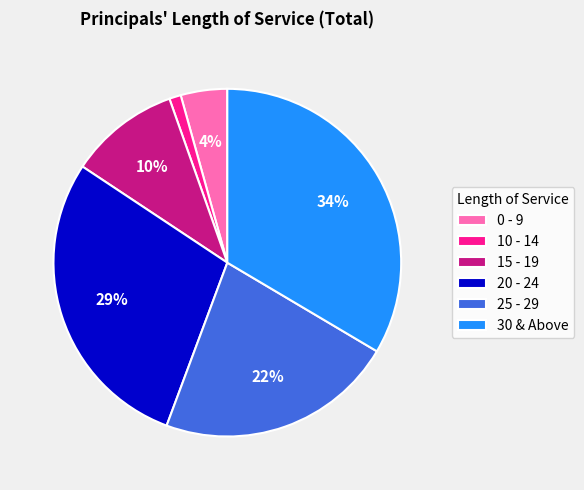

To the nearest percent, what is the average slice percentage?

17%